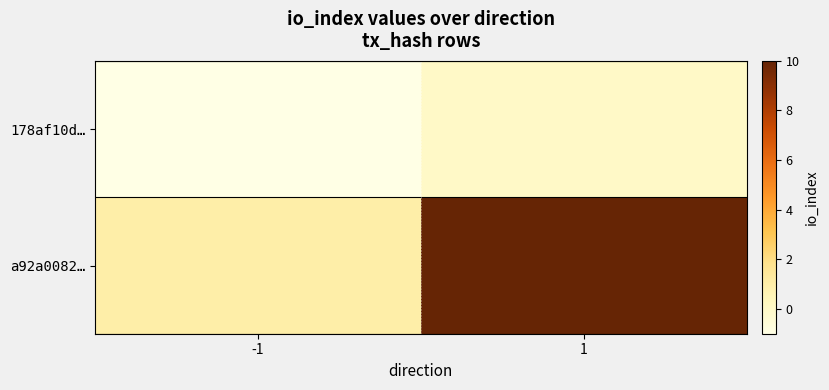

Rank the series at -1 from highest to lowest value.

a92a0082…, 178af10d…